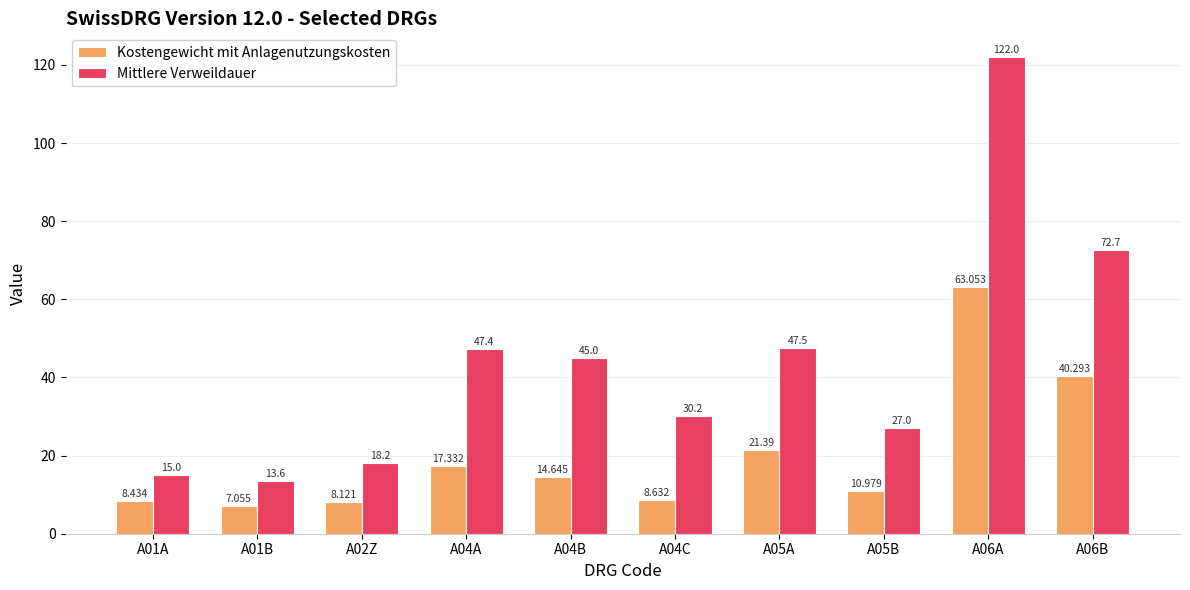

What is the label of the 4th bar from the left?

A04A